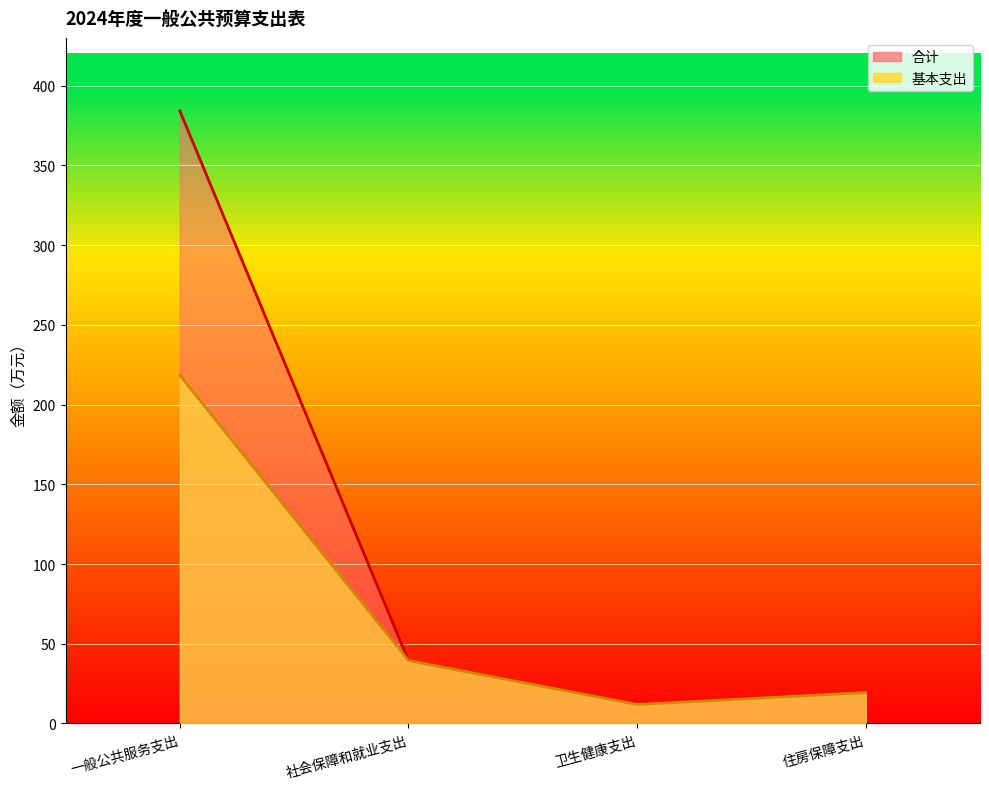

The 基本支出 series shows 58.8 at 一般公共服务支出. True or false?

False